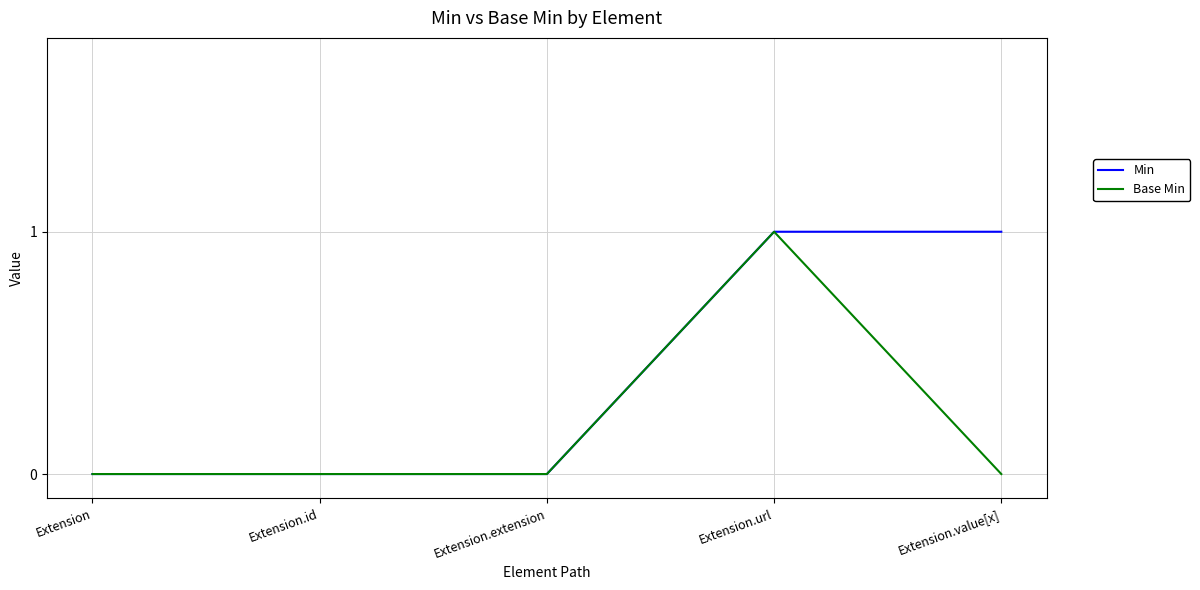

Rank the series by their average value, from highest to lowest.

Min, Base Min